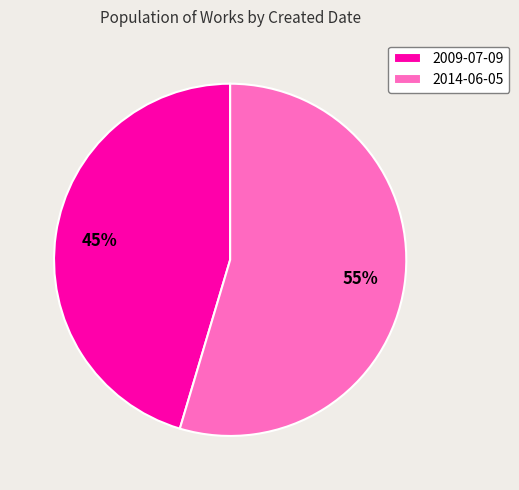

Do 2014-06-05 and 2009-07-09 together represent more than half of the pie?

Yes